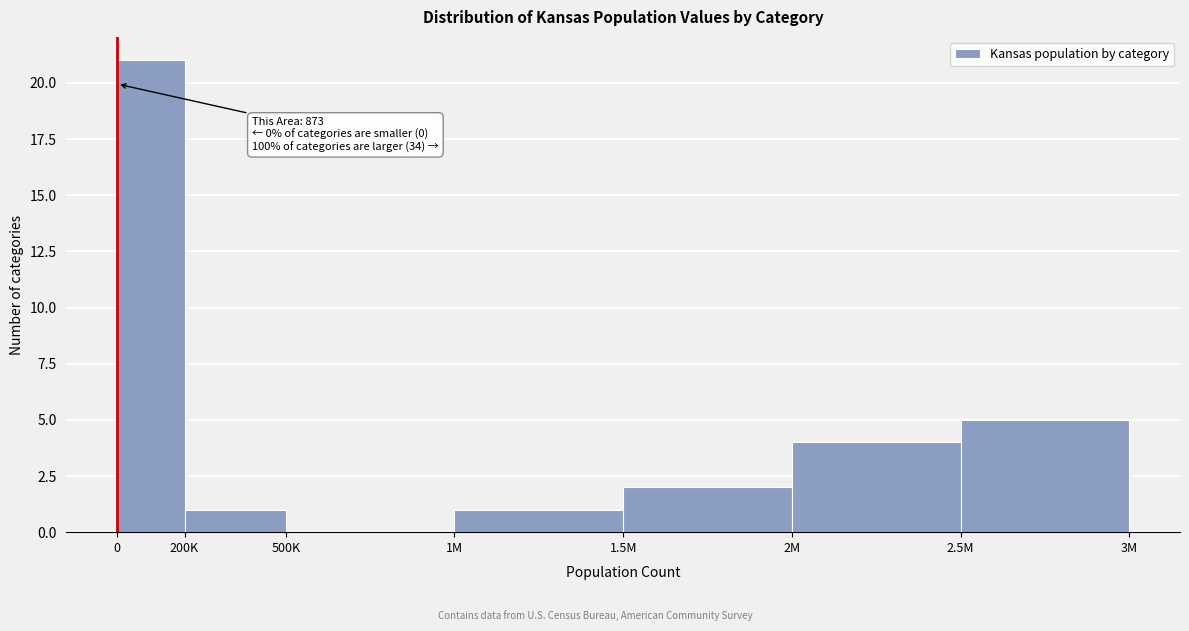

Reading right to left, extract all data points from this chart.

2.5M=5	2M=4	1.5M=2	1M=1	500K=0	200K=1	0=21